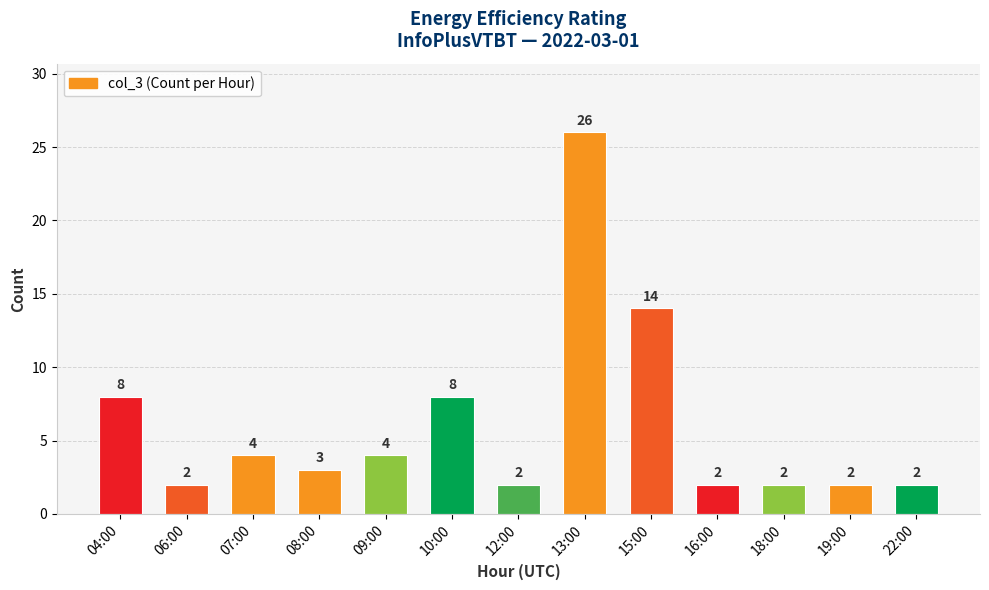

What is the difference between the maximum and minimum values?

24